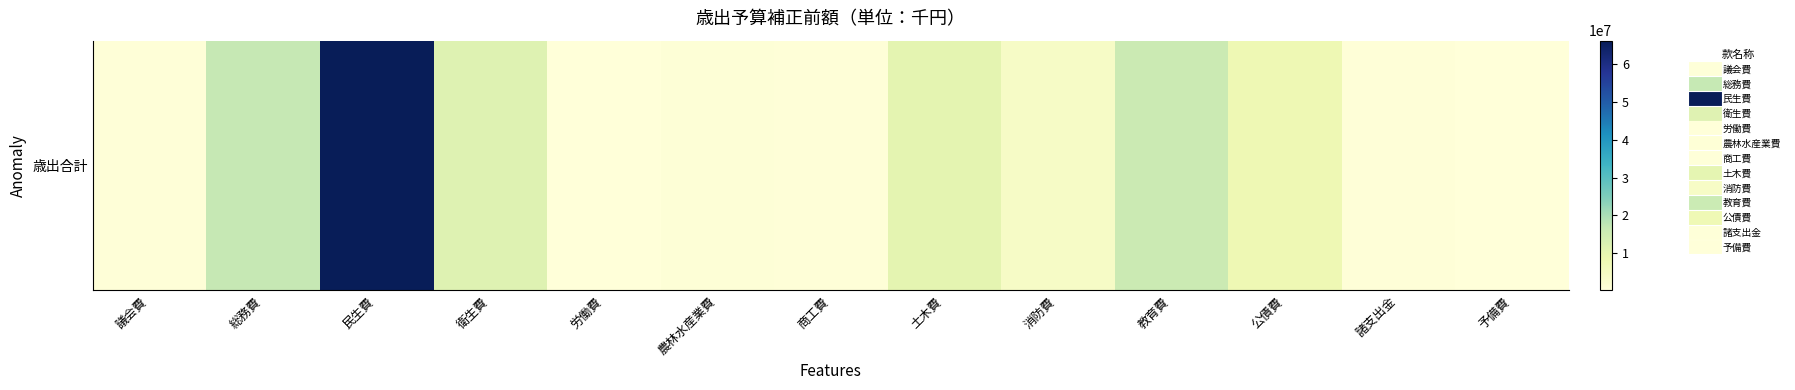

What is the sum of the values at 衛生費 and 消防費?

15668537